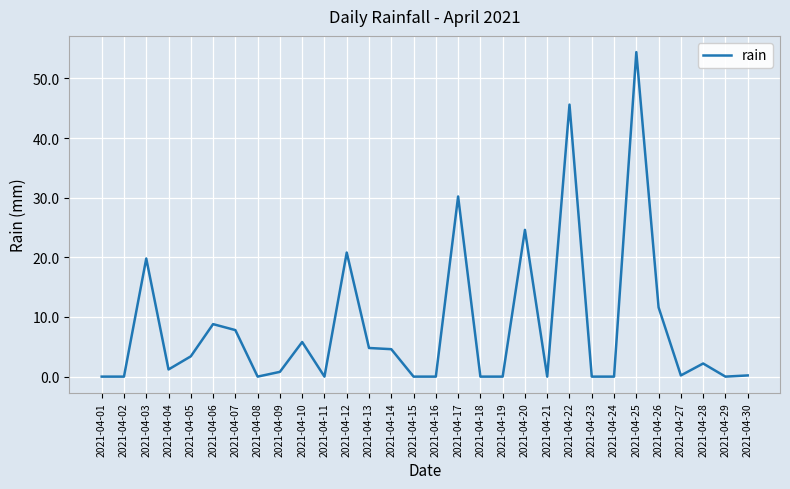

What is the maximum value shown in the chart?

54.4